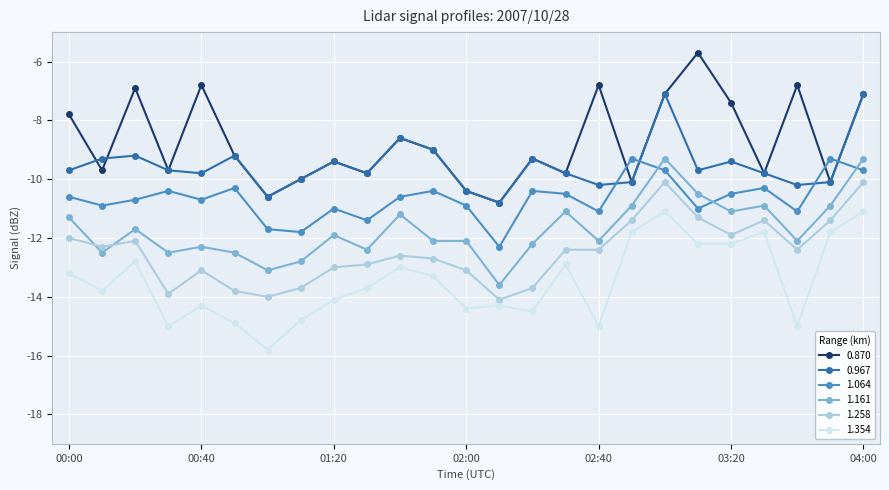

What is the smallest value displayed?

-15.8